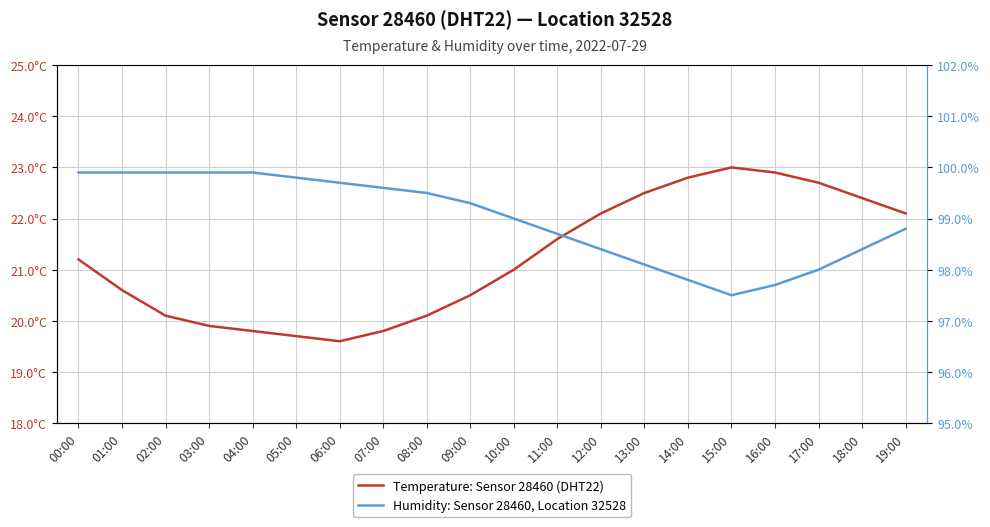

True or false: Humidity: Sensor 28460, Location 32528 and Temperature: Sensor 28460 (DHT22) intersect in this chart.

False